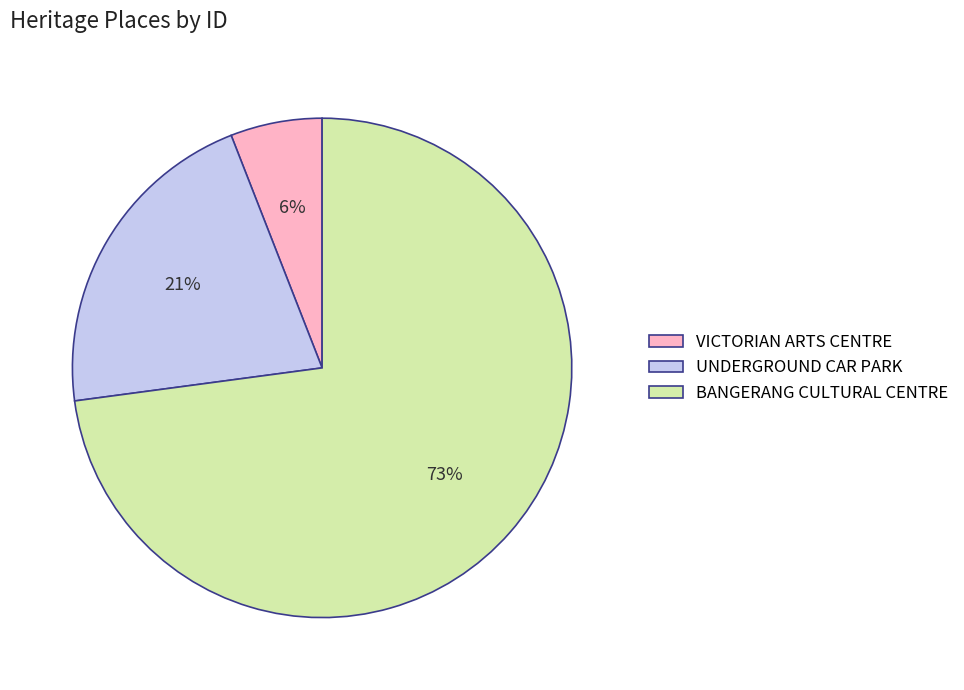

Is UNDERGROUND CAR PARK the majority of the pie?

No